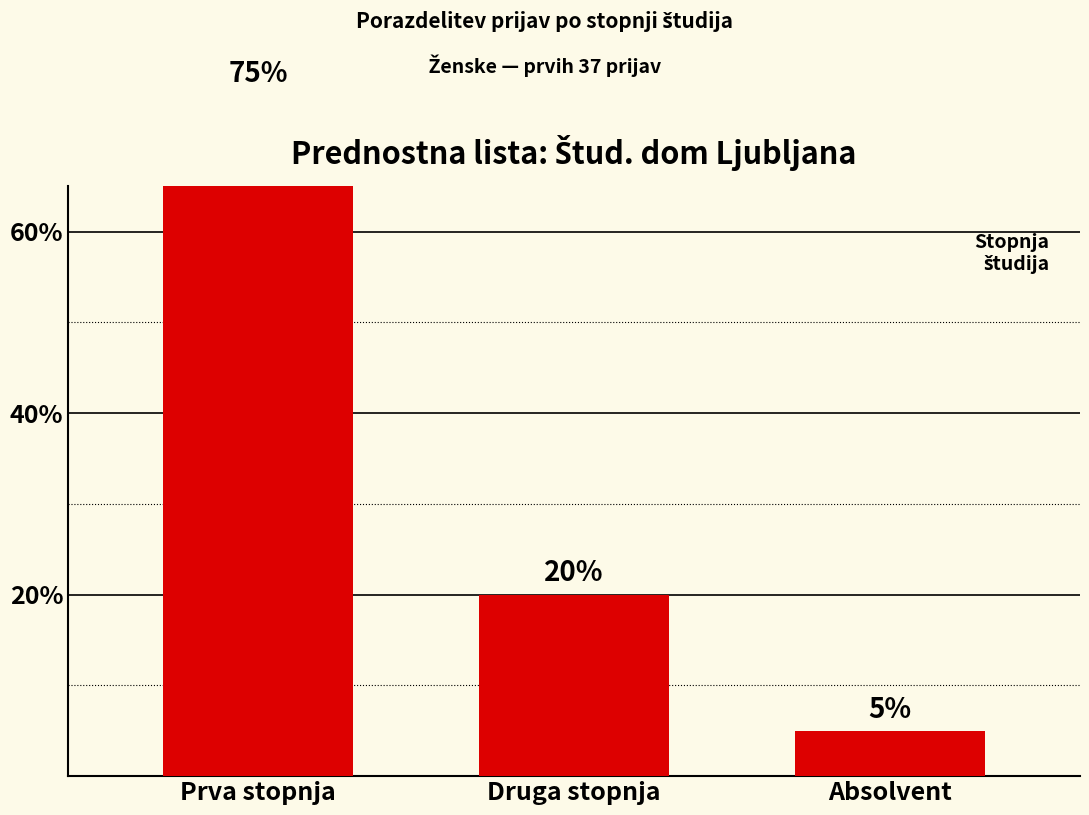

Reading left to right, what are all the values shown in this chart?

75	20	5